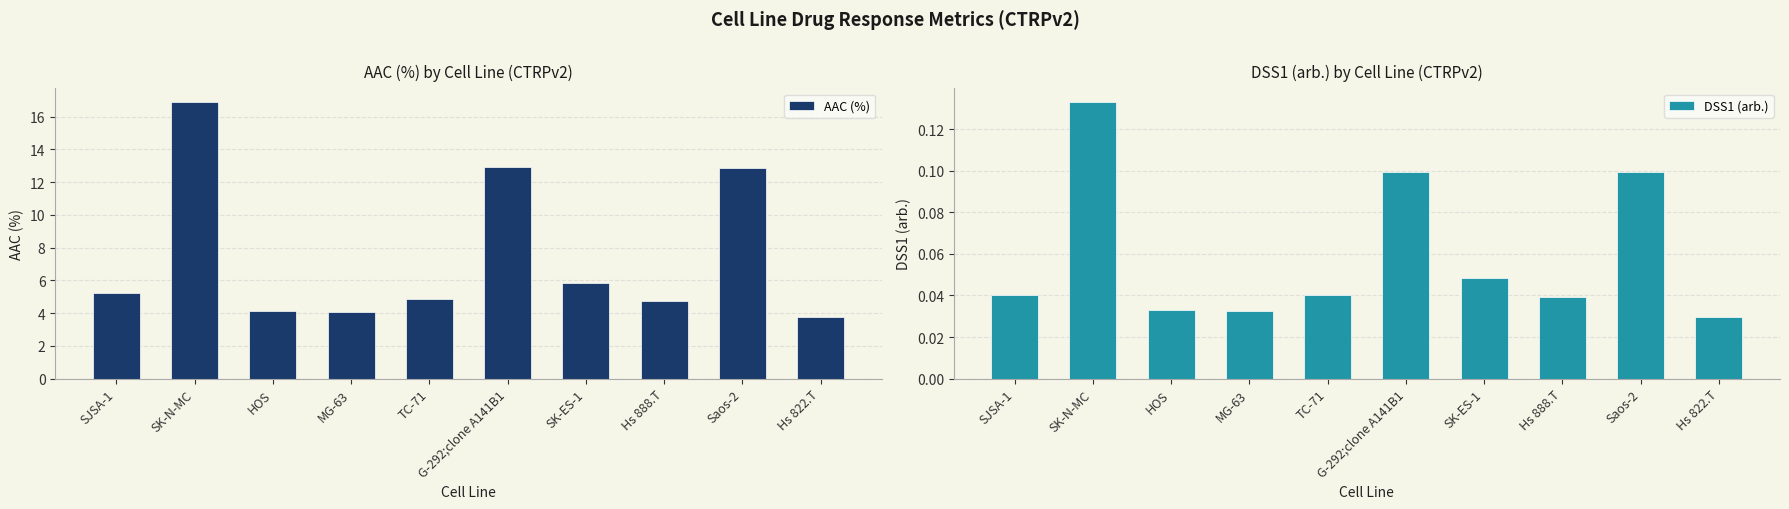

Which series changed the most between G-292;clone A141B1 and Saos-2?

AAC (%)